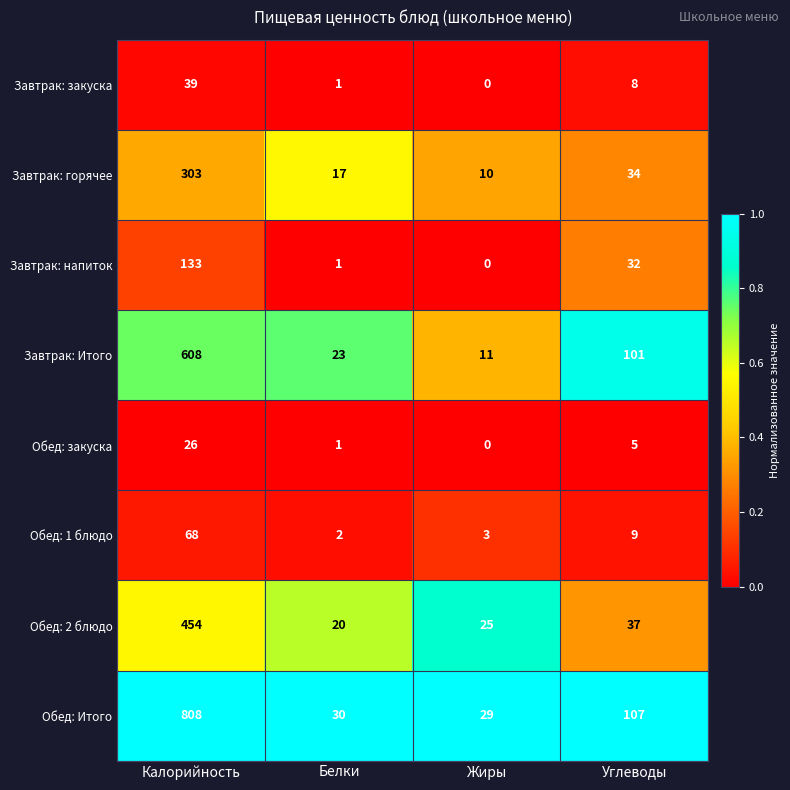

The value of Обед: закуска at Белки is 1. True or false?

True